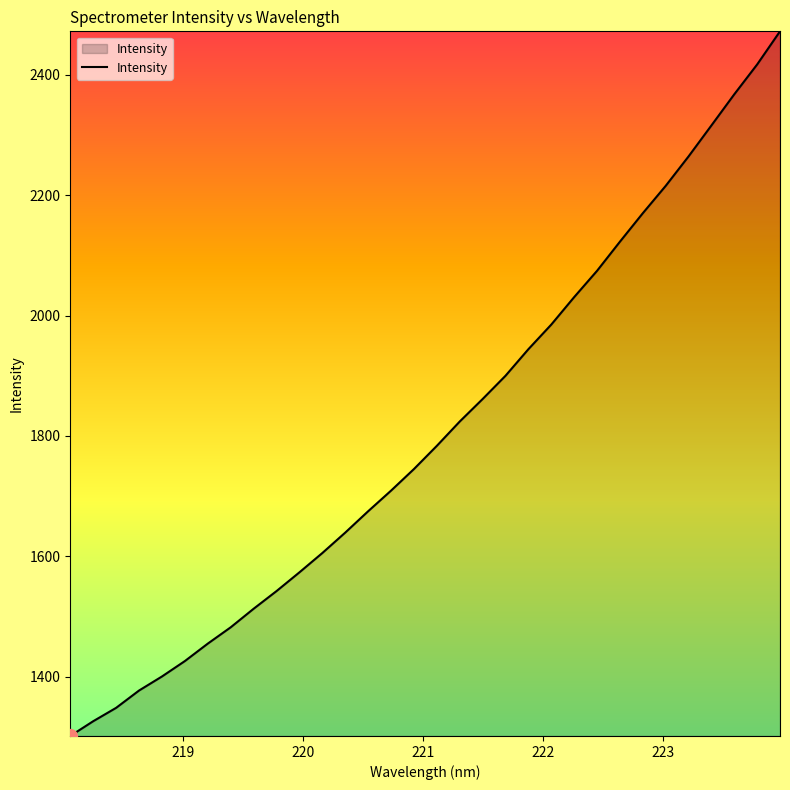

What is the minimum value shown in the chart?

1301.5